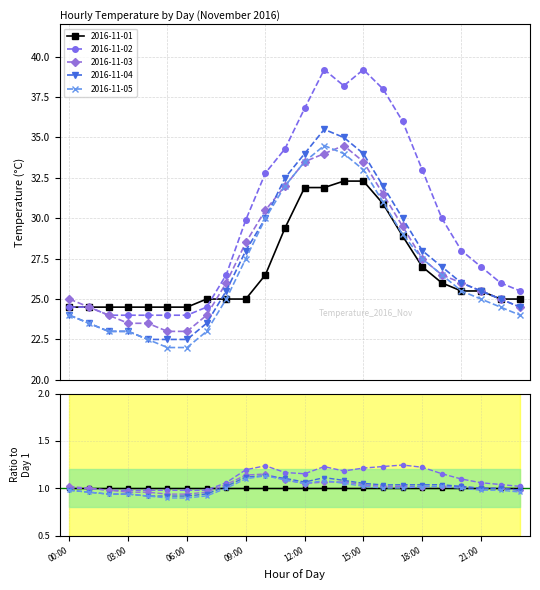

Reading right to left, list all the values displayed in this chart.

2016-11-01: 23:00=25.0	22:00=25.0	21:00=25.5	20:00=25.5	19:00=26.0	18:00=27.0	17:00=28.9	16:00=30.9	15:00=32.3	14:00=32.3	13:00=31.9	12:00=31.9	11:00=29.4	10:00=26.5	09:00=25.0	08:00=25.0	07:00=25.0	06:00=24.5	05:00=24.5	04:00=24.5	03:00=24.5	02:00=24.5	01:00=24.5	00:00=24.5
2016-11-02: 23:00=25.5	22:00=26.0	21:00=27.0	20:00=28.0	19:00=30.0	18:00=33.0	17:00=36.0	16:00=38.0	15:00=39.2	14:00=38.2	13:00=39.2	12:00=36.8	11:00=34.3	10:00=32.8	09:00=29.9	08:00=26.5	07:00=24.5	06:00=24.0	05:00=24.0	04:00=24.0	03:00=24.0	02:00=24.0	01:00=24.5	00:00=24.5
2016-11-03: 23:00=24.5	22:00=25.0	21:00=25.5	20:00=26.0	19:00=26.5	18:00=27.5	17:00=29.5	16:00=31.5	15:00=33.5	14:00=34.5	13:00=34.0	12:00=33.5	11:00=32.0	10:00=30.5	09:00=28.5	08:00=26.0	07:00=24.0	06:00=23.0	05:00=23.0	04:00=23.5	03:00=23.5	02:00=24.0	01:00=24.5	00:00=25.0
2016-11-04: 23:00=24.5	22:00=25.0	21:00=25.5	20:00=26.0	19:00=27.0	18:00=28.0	17:00=30.0	16:00=32.0	15:00=34.0	14:00=35.0	13:00=35.5	12:00=34.0	11:00=32.5	10:00=30.0	09:00=28.0	08:00=25.5	07:00=23.5	06:00=22.5	05:00=22.5	04:00=22.5	03:00=23.0	02:00=23.0	01:00=23.5	00:00=24.0
2016-11-05: 23:00=24.0	22:00=24.5	21:00=25.0	20:00=25.5	19:00=26.5	18:00=27.5	17:00=29.0	16:00=31.0	15:00=33.0	14:00=34.0	13:00=34.5	12:00=33.5	11:00=32.0	10:00=30.0	09:00=27.5	08:00=25.0	07:00=23.0	06:00=22.0	05:00=22.0	04:00=22.5	03:00=23.0	02:00=23.0	01:00=23.5	00:00=24.0